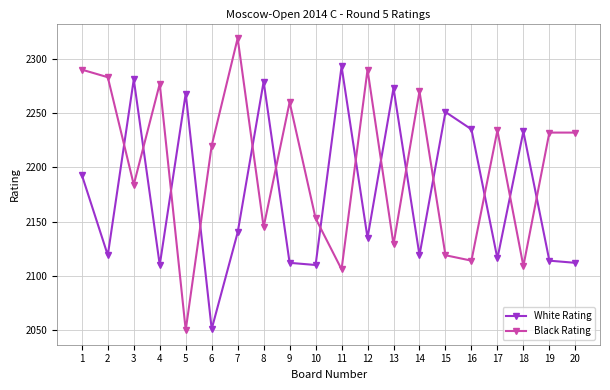

Is this an area chart (filled region under the line)?

No